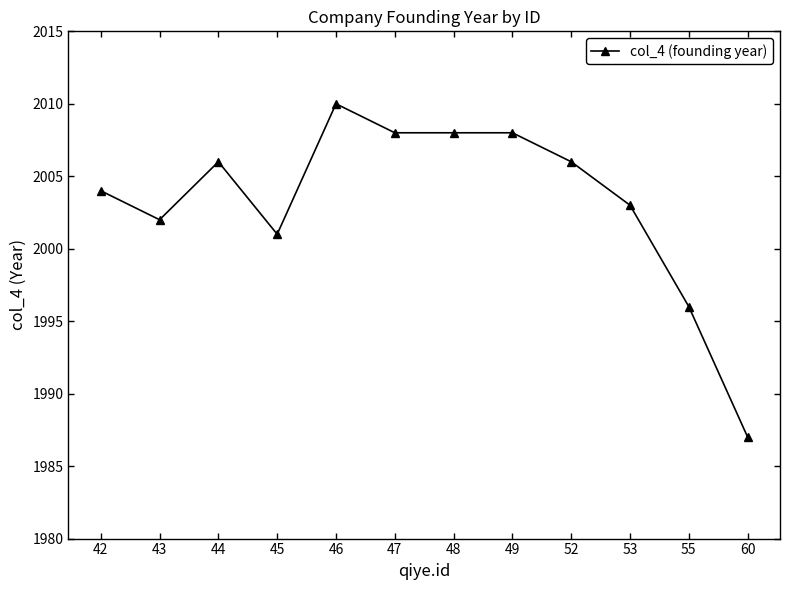

Does the chart display data point markers on the line(s)?

Yes